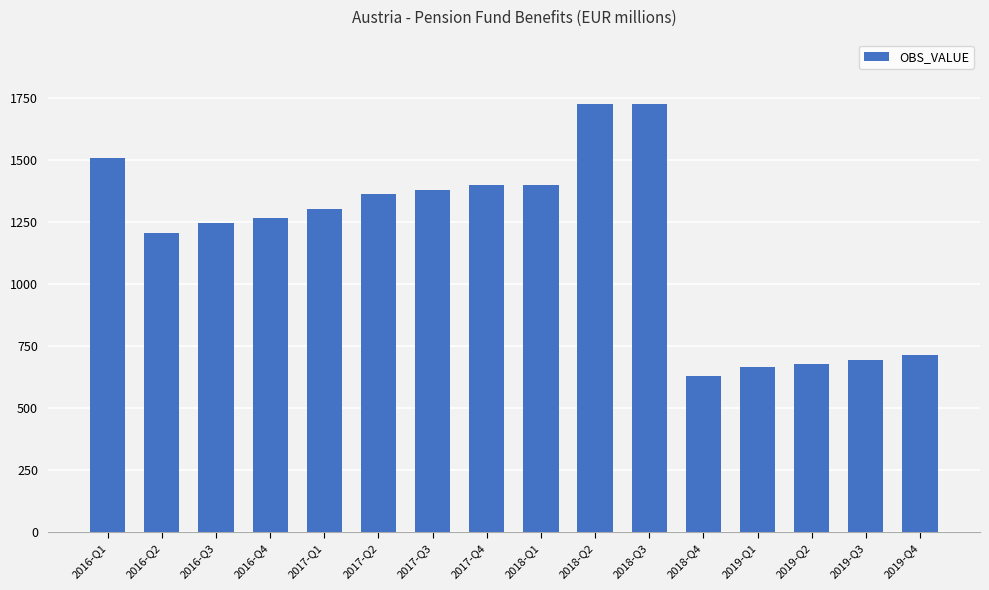

Approximately how many times larger is the value at 2017-Q2 compared to 2018-Q1?

1.0